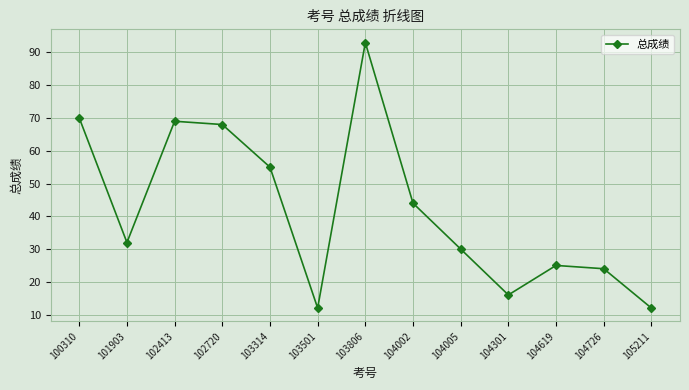

At which label is the value closest to 52?

103314